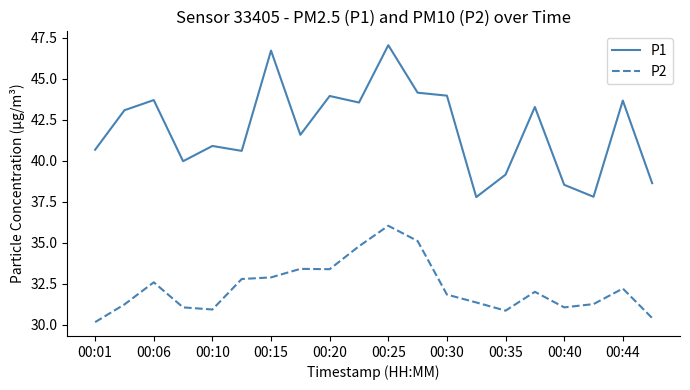

What is the maximum value for P2?

36.0